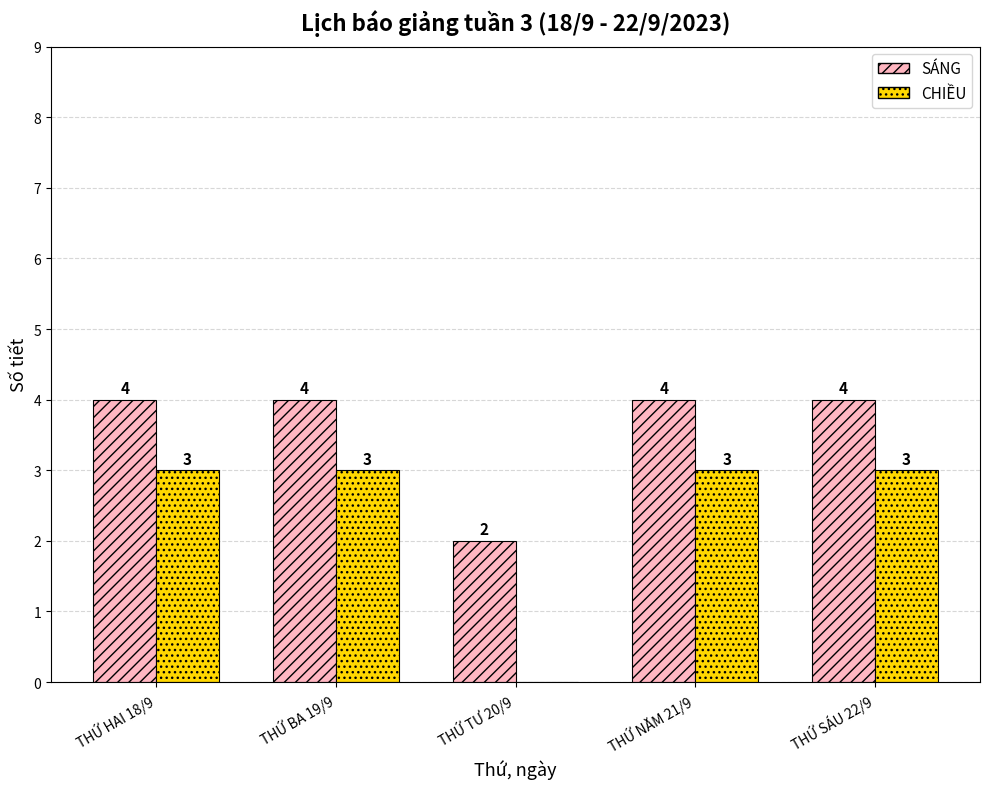

What are all the series names shown in the legend?

SÁNG, CHIỀU